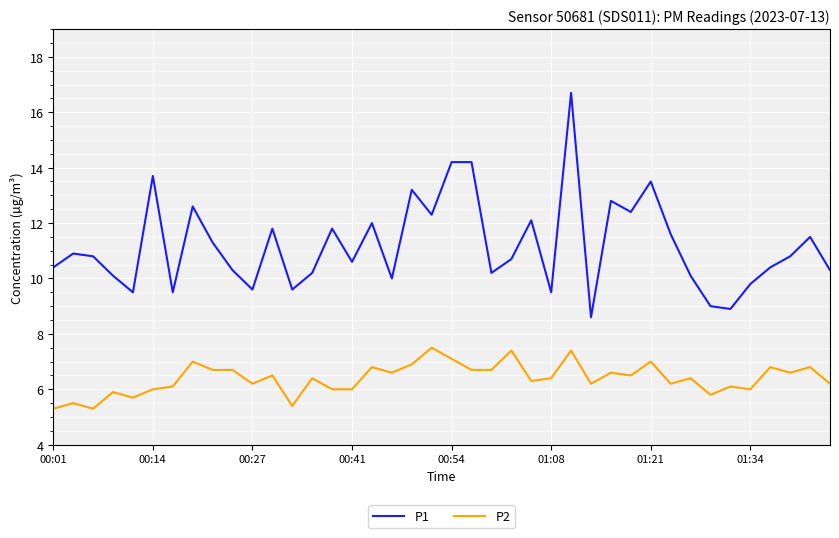

Which series has the widest spread of values?

P1